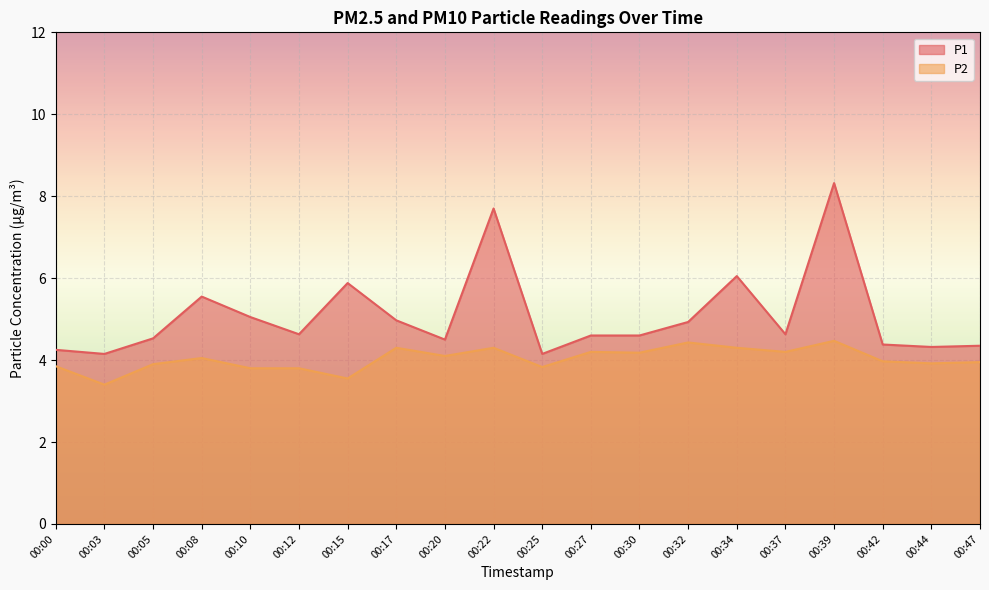

List the series in order of their overall mean, lowest first.

P2, P1